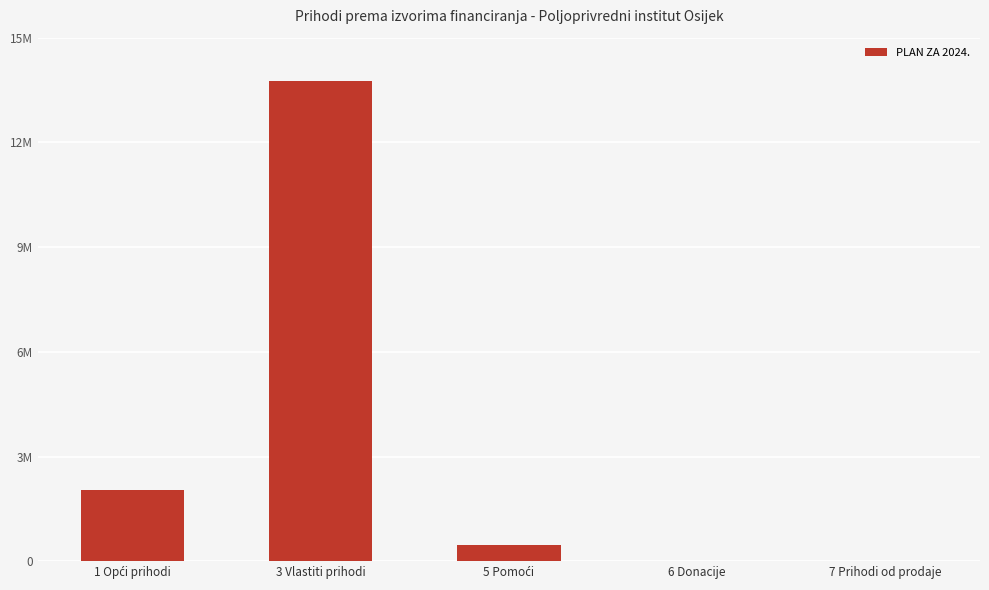

Which has a higher value, 5 Pomoći or 1 Opći prihodi?

1 Opći prihodi